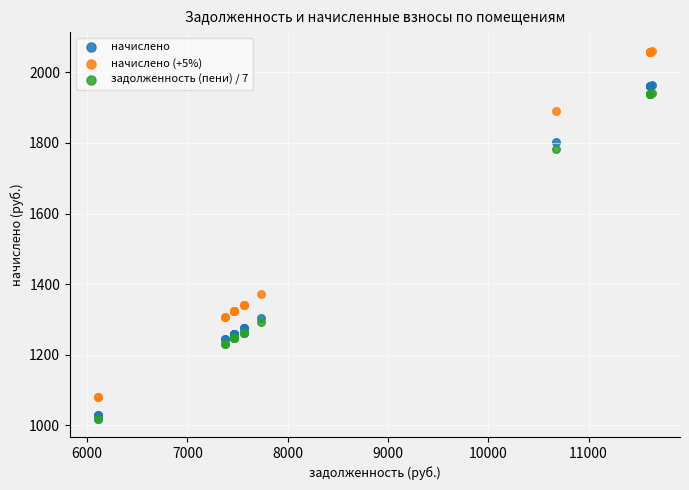

In the начислено series, what Y value is closest to 1496?

1305.7